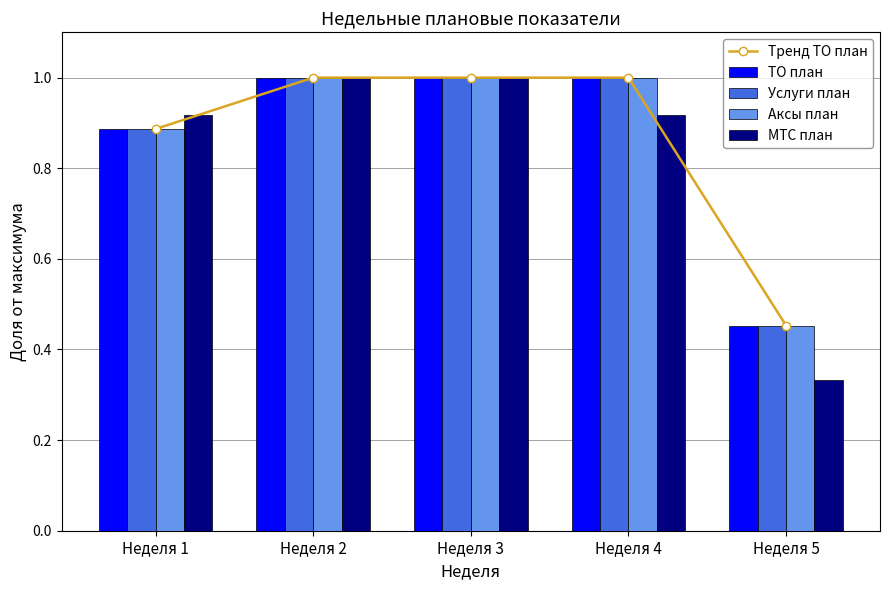

Read the Услуги план value at Неделя 4.

1.0